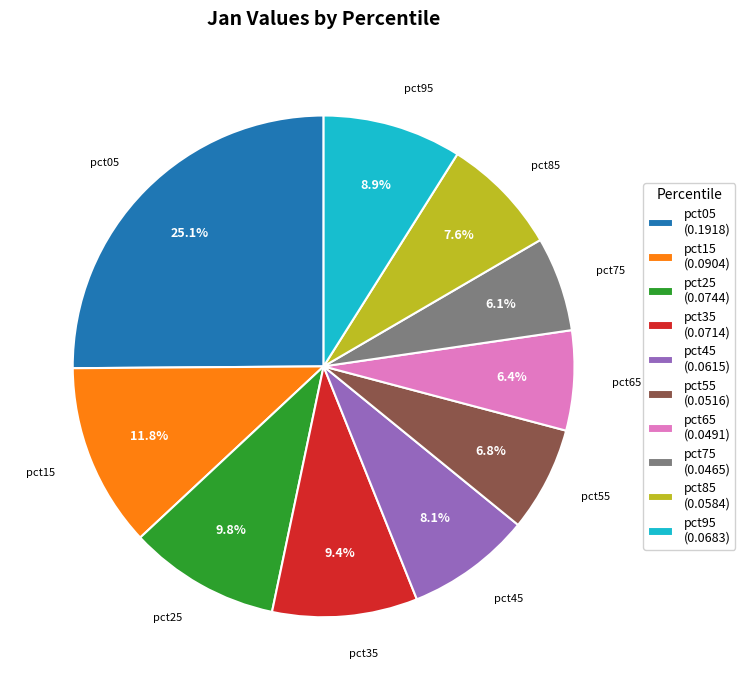

What is the largest slice in the pie chart?

pct05